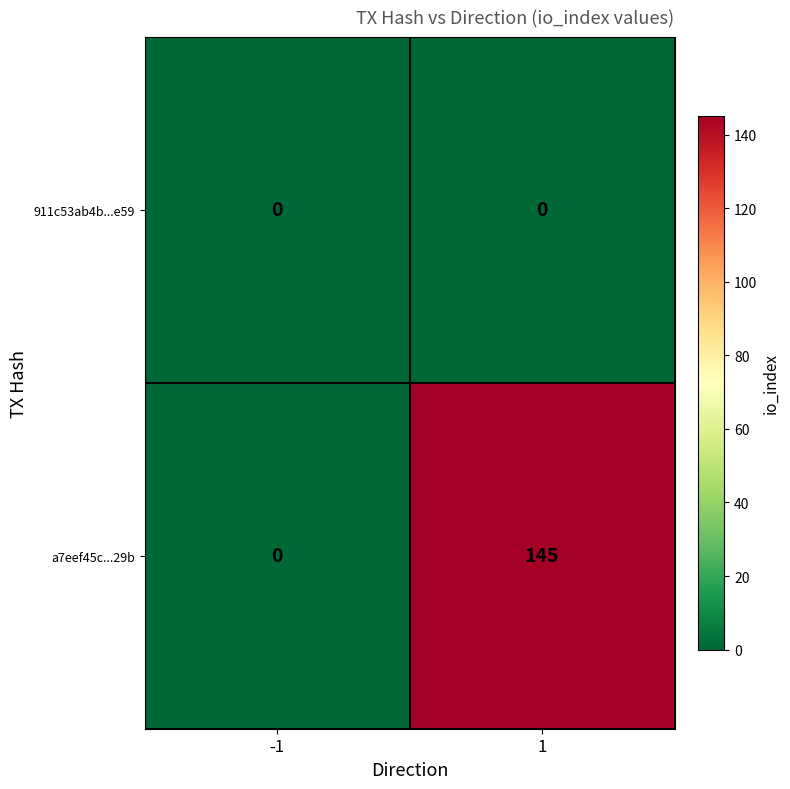

Is the value of 911c53ab4b...e59 at 1 greater than the value of a7eef45c...29b at 1?

No